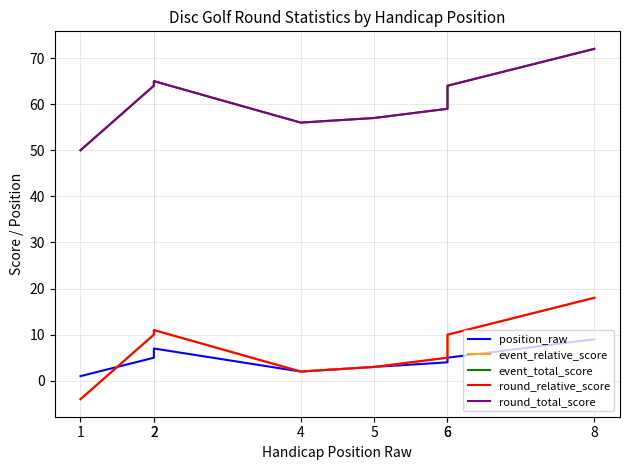

True or false: event_total_score and event_relative_score cross at least once.

False